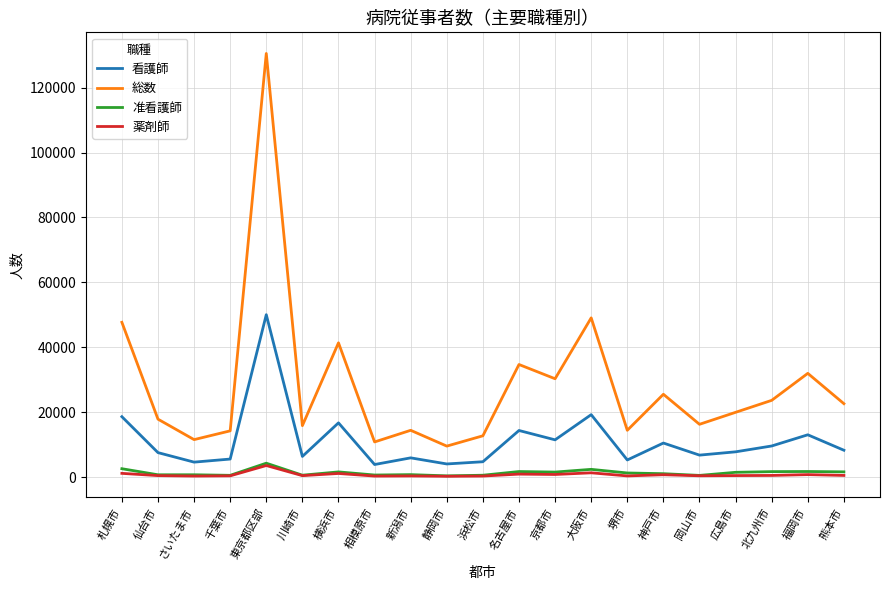

Which series has the largest range (max minus min)?

総数